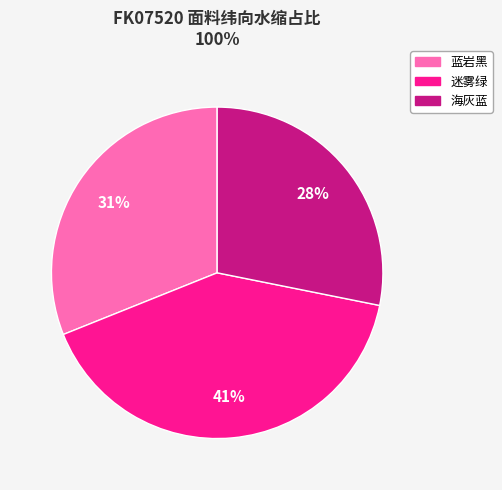

Is 蓝岩黑 the majority of the pie?

No